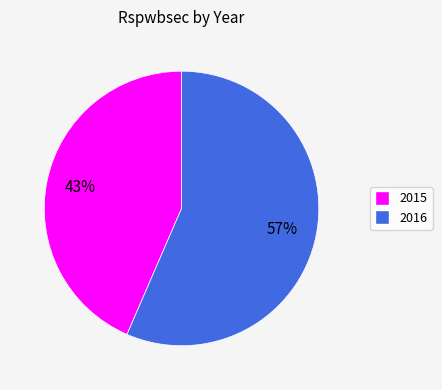

Which slice is the largest?

2016